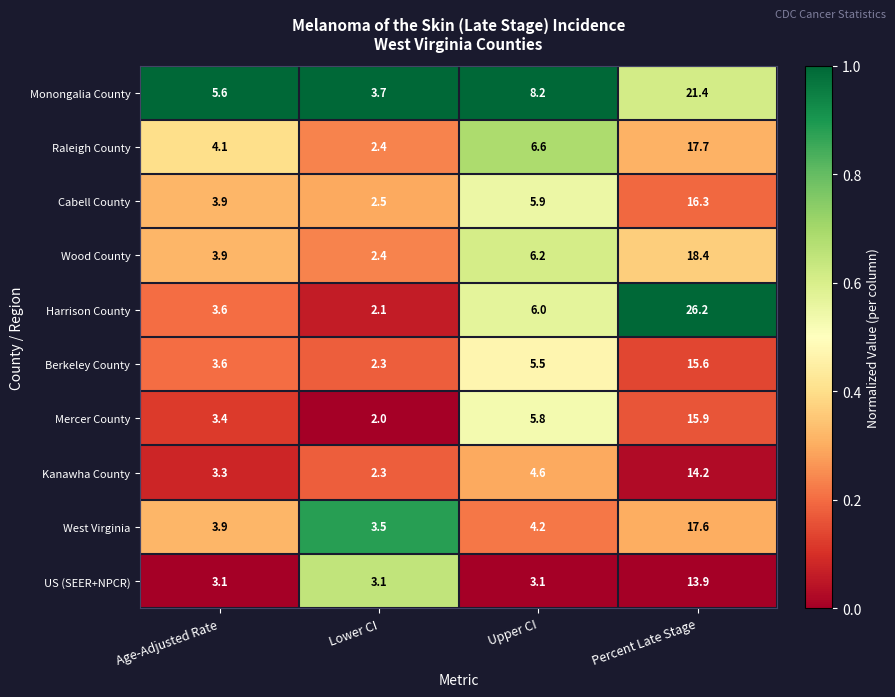

What is the difference between the second highest and second lowest values in the Harrison County series?

2.4